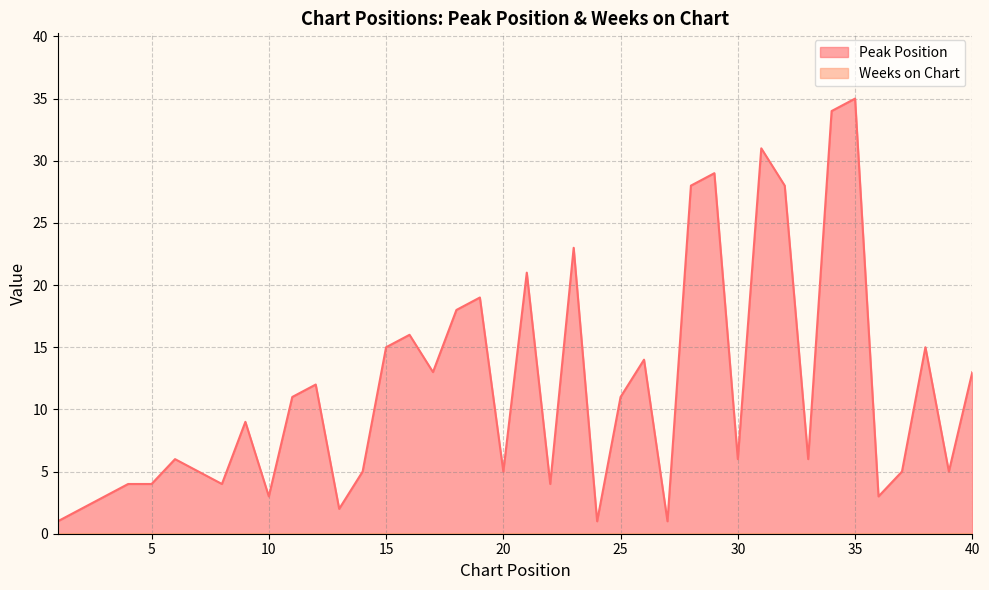

Reading left to right, list all the values displayed in this chart.

1=1	2=2	3=3	4=4	5=4	6=6	7=5	8=4	9=9	10=3	11=11	12=12	13=2	14=5	15=15	16=16	17=13	18=18	19=19	20=5	21=21	22=4	23=23	24=1	25=11	26=14	27=1	28=28	29=29	30=6	31=31	32=28	33=6	34=34	35=35	36=3	37=5	38=15	39=5	40=13